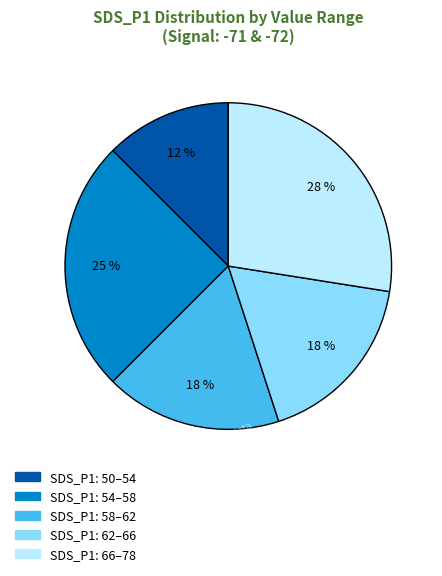

To the nearest percent, what is the average slice percentage?

20%